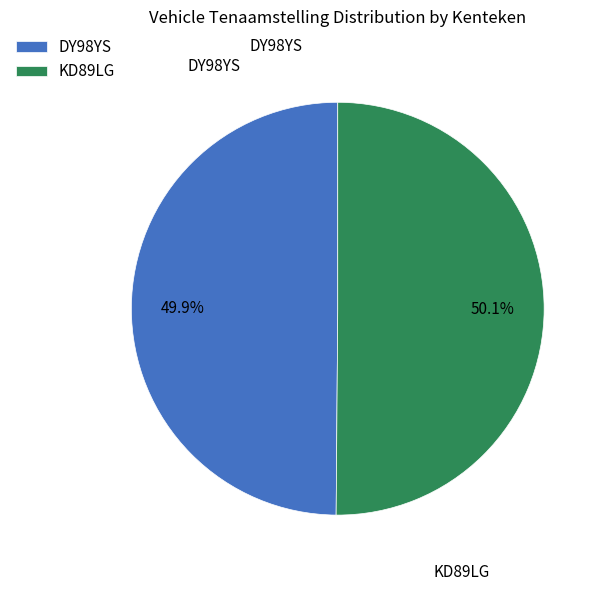

To the nearest percent, what percentage of the pie is KD89LG?

50%